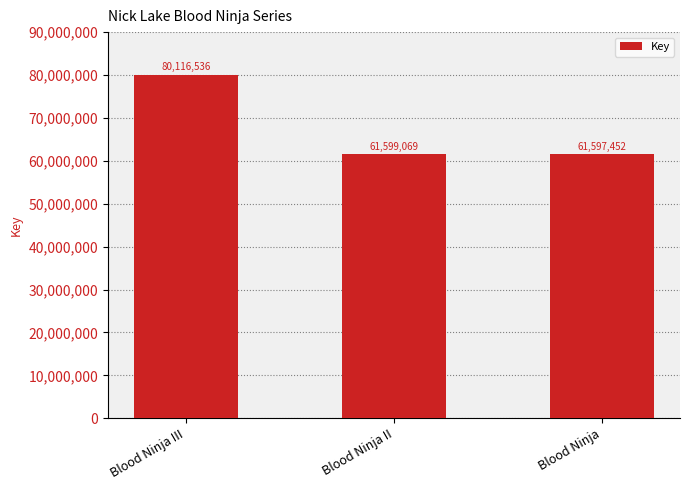

At which category does the chart reach its minimum across all series?

Blood Ninja